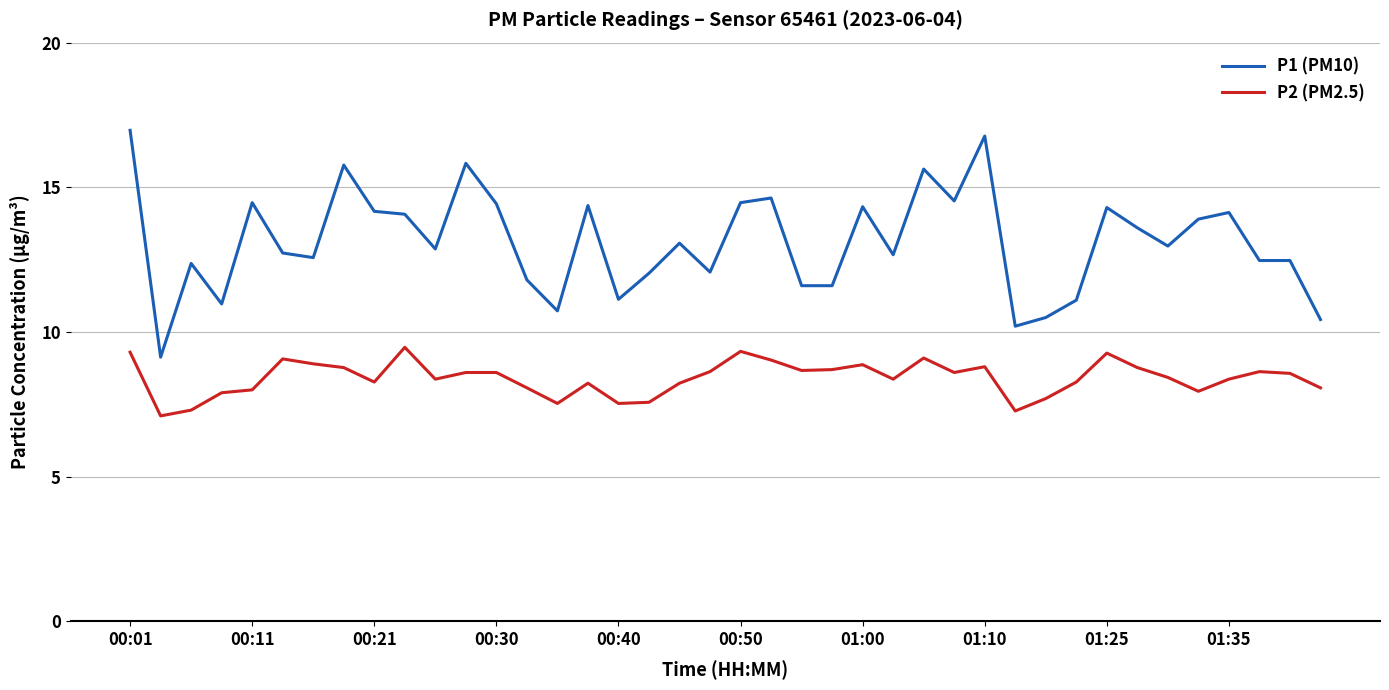

What is the lowest value of the P1 (PM10) series?

9.1